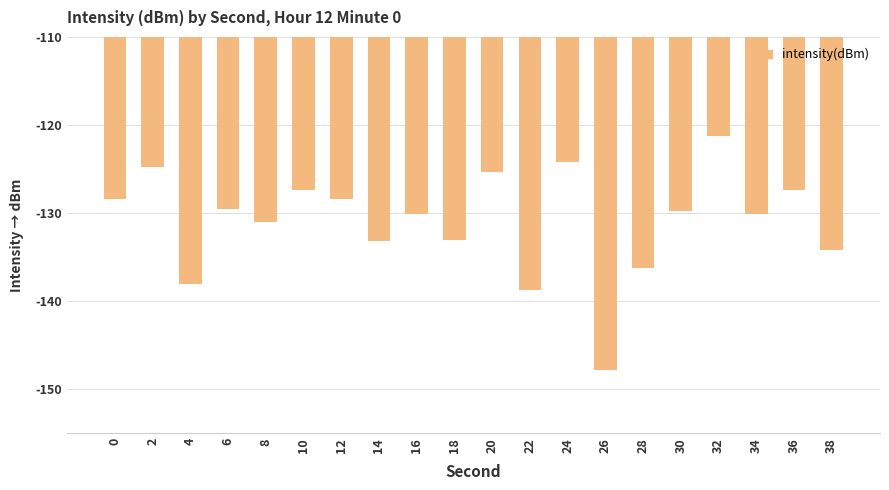

The value at 4 is -48.4. True or false?

False